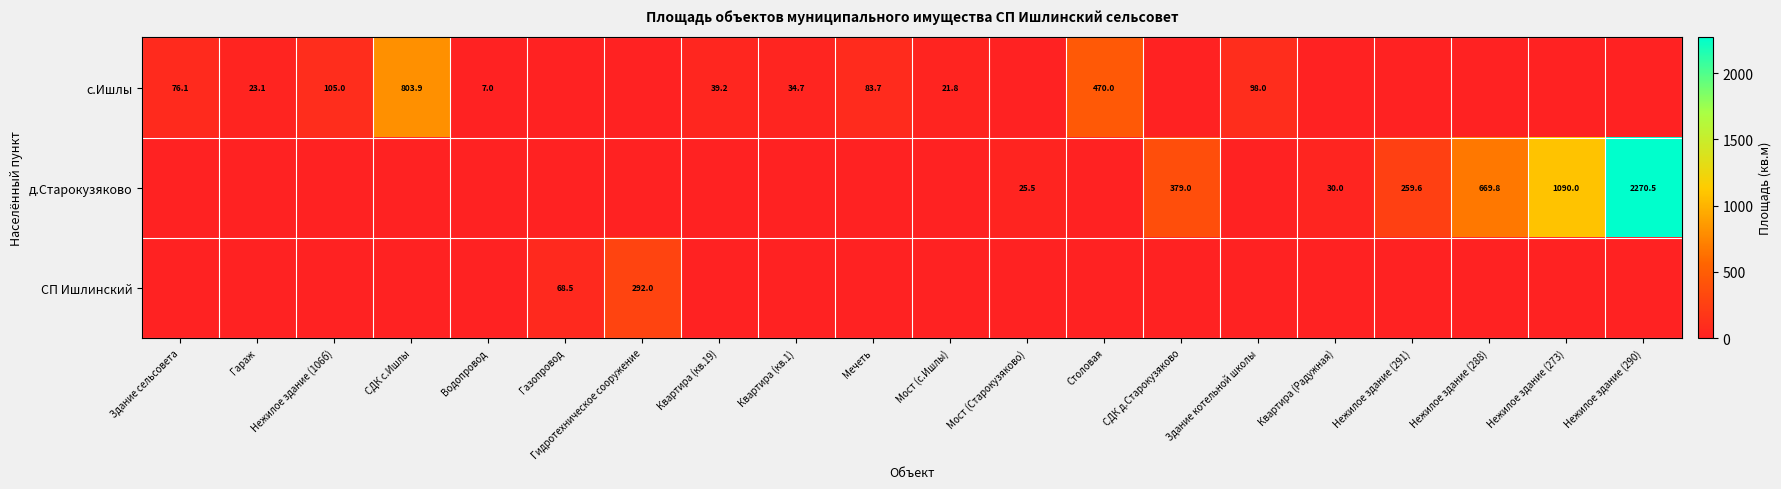

The value of с.Ишлы at Квартира (кв.19) is 62.3. True or false?

False